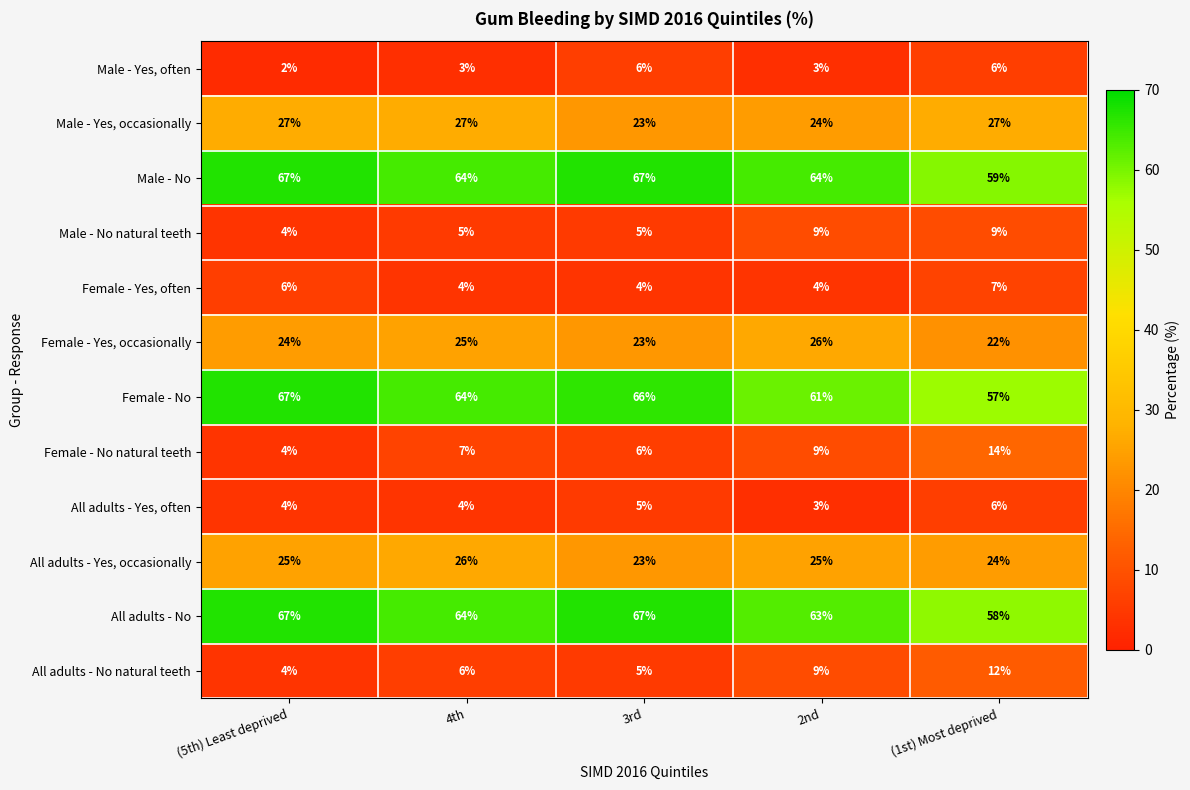

What is the average value of the All adults - Yes, occasionally series?

25